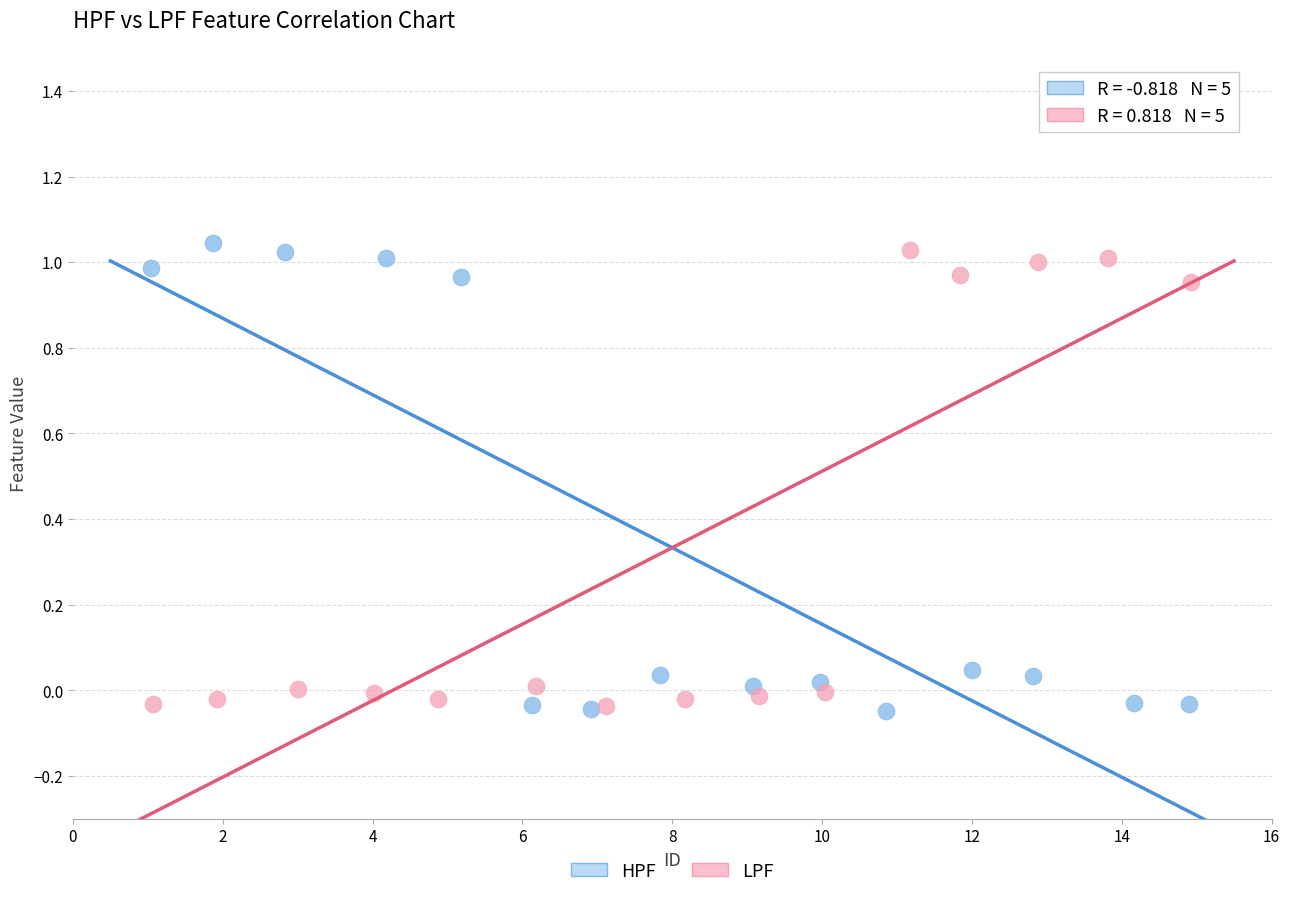

What are all the series names shown in the legend?

HPF, LPF